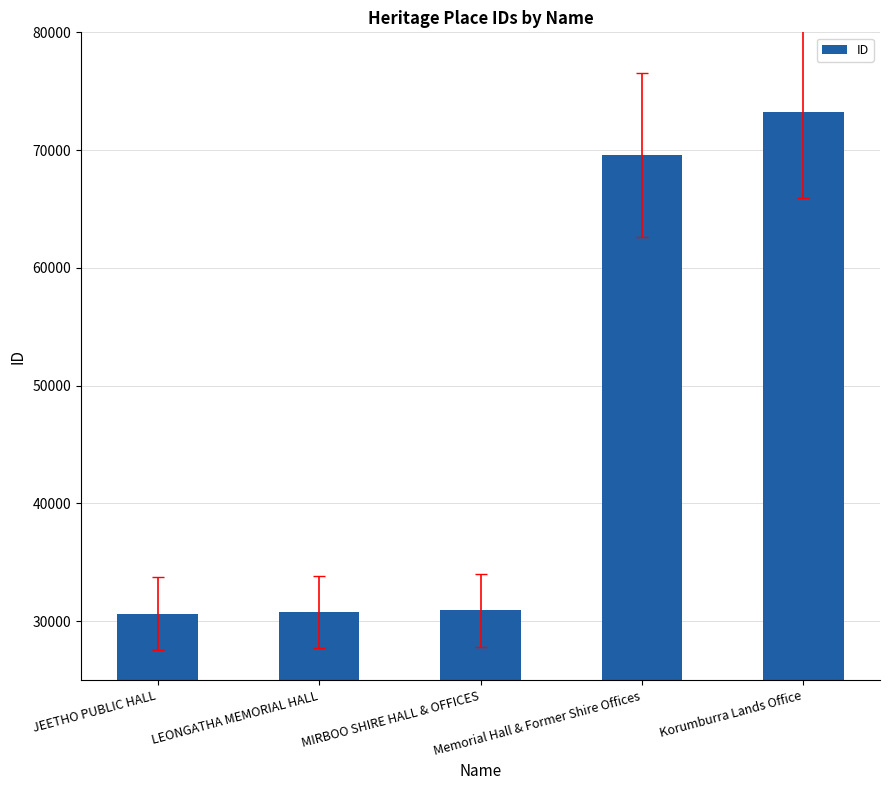

The value at Memorial Hall & Former Shire Offices is 20147. True or false?

False